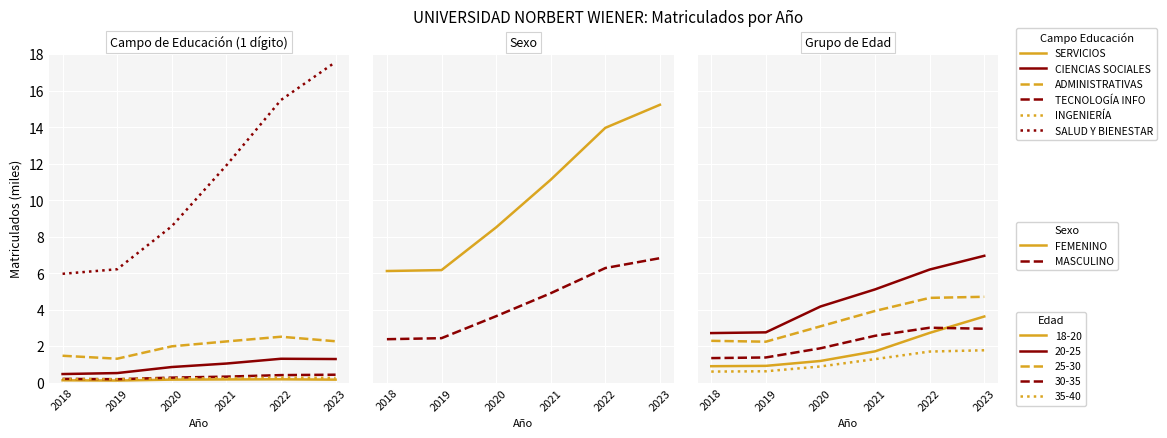

What is the difference between the 4: CIENCIAS ADMINISTRATIVAS Y DERECHO values at 2022 and 2023?

0.2